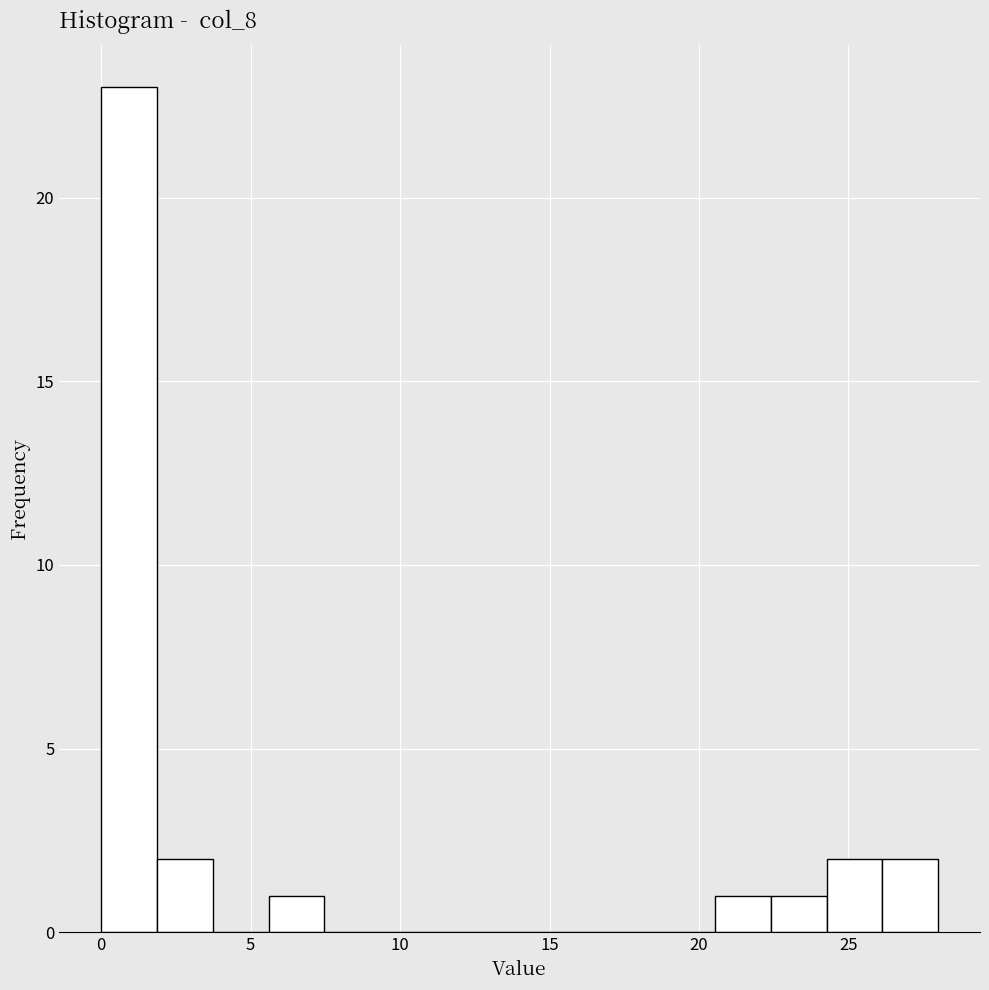

Around what value on the x-axis is the tallest bar? Give the approximate position of its centre, as read against the axis.

1.0